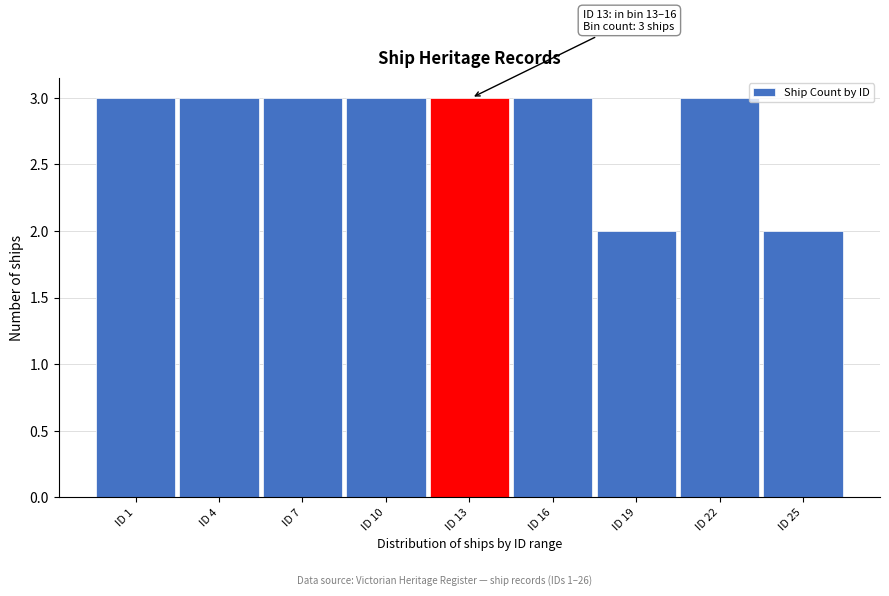

Reading left to right, what are all the values shown in this chart?

ID 1=3	ID 4=3	ID 7=3	ID 10=3	ID 13=3	ID 16=3	ID 19=2	ID 22=3	ID 25=2